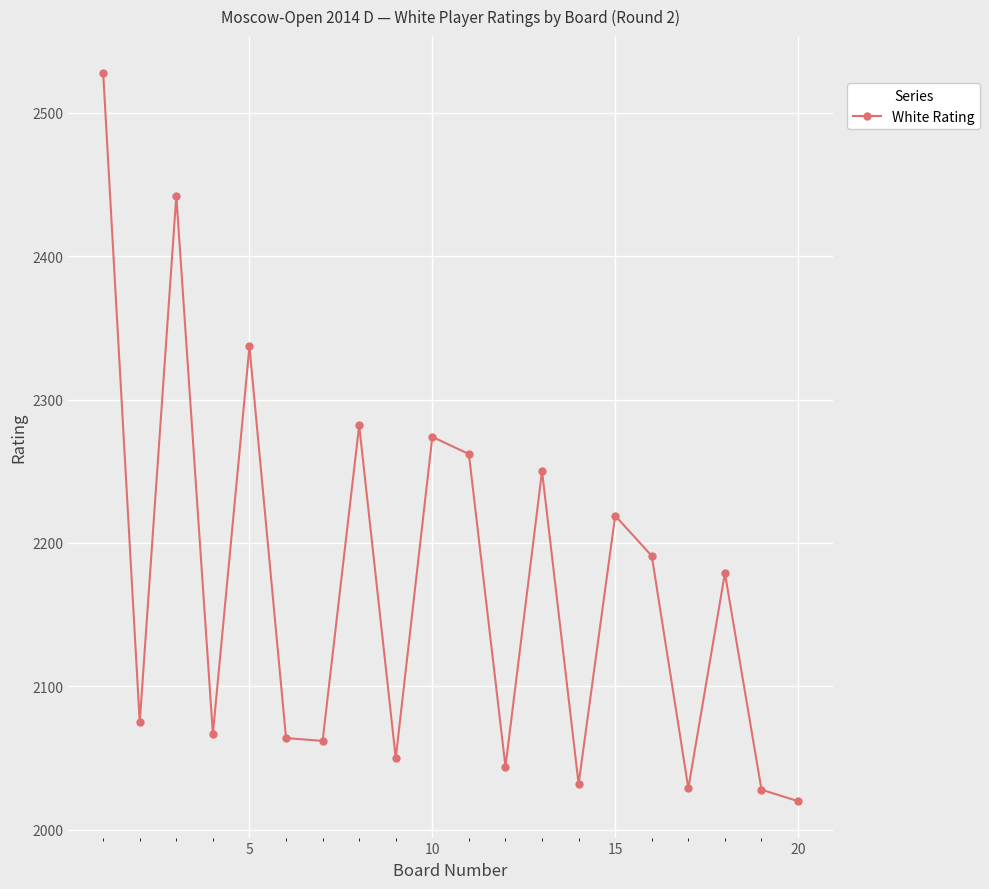

What is the greatest value displayed?

2528